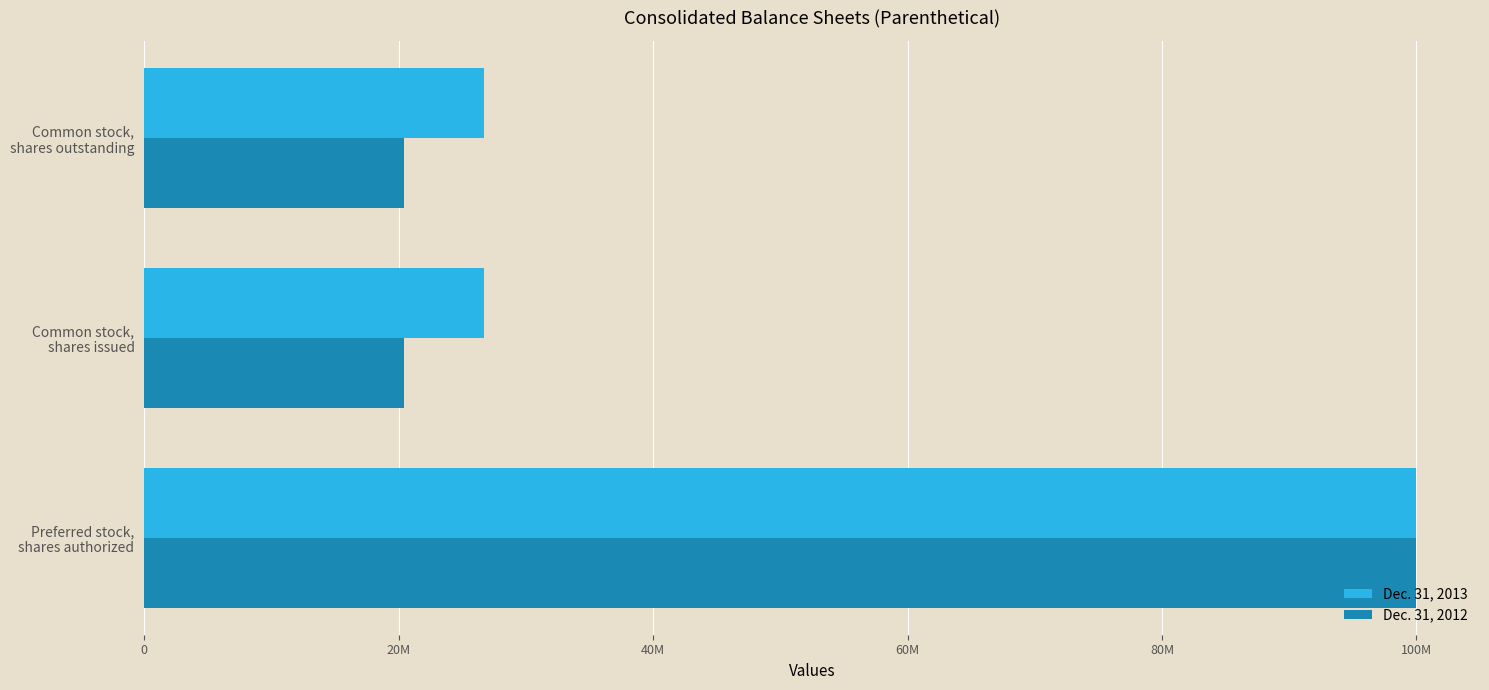

What are all the series names shown in the legend?

Dec. 31, 2013, Dec. 31, 2012